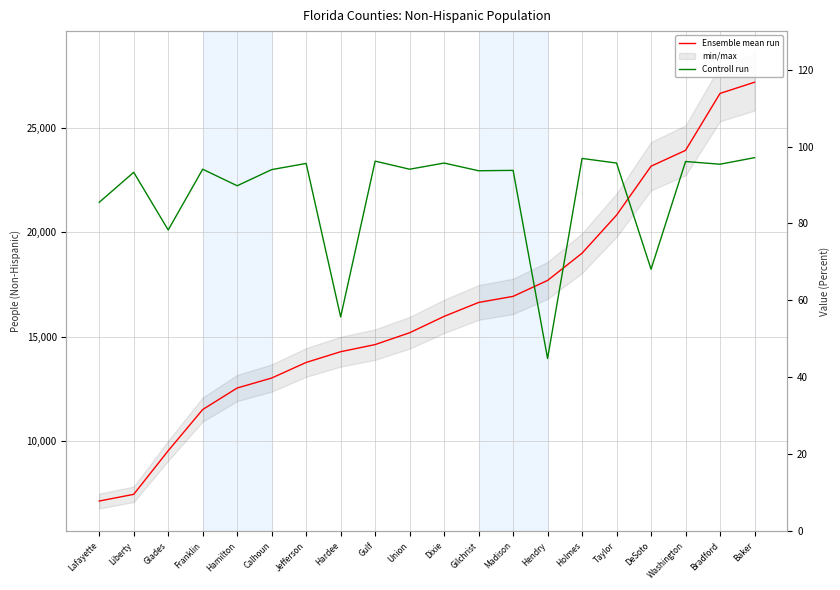

At which category does Controll run reach its first local peak?

Liberty